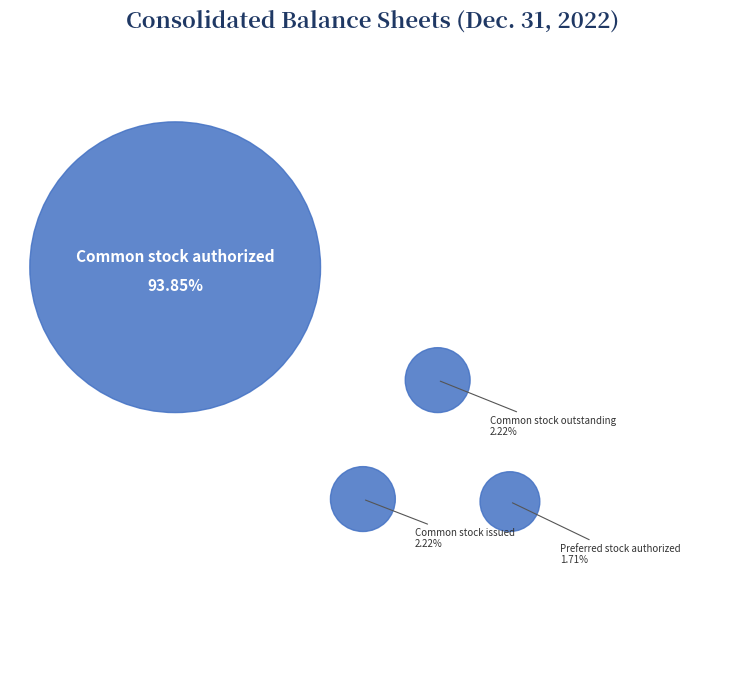

Does Common stock authorized represent more than half of the total?

Yes